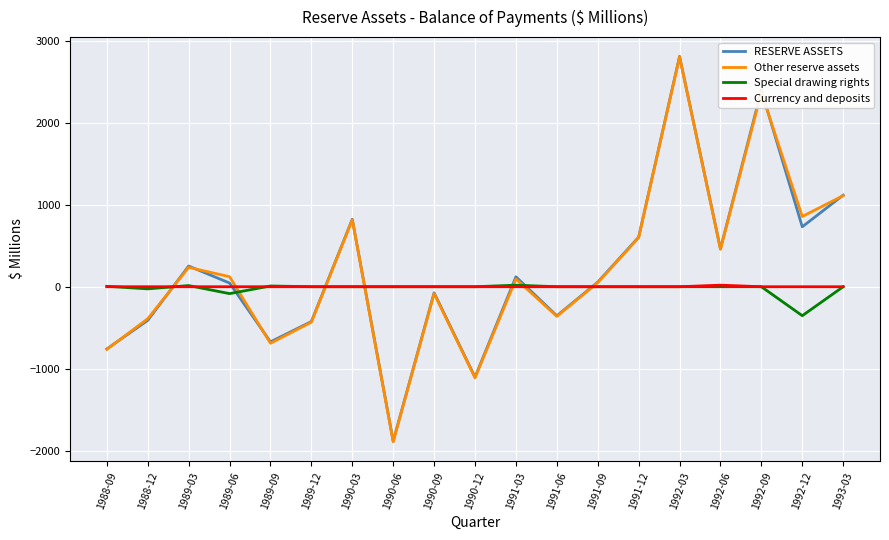

What is the minimum value shown in the chart?

-1889